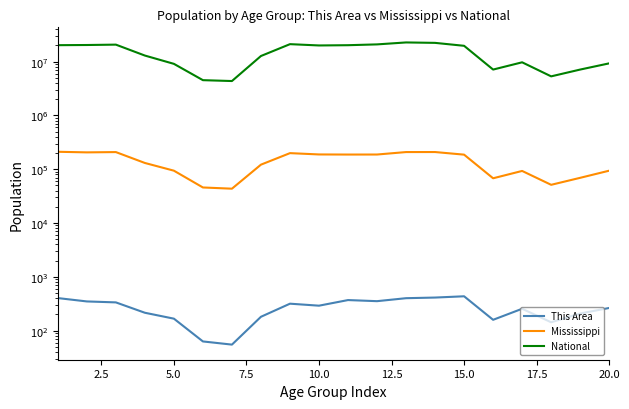

What is the difference between the second highest and second lowest values in the This Area series?

349